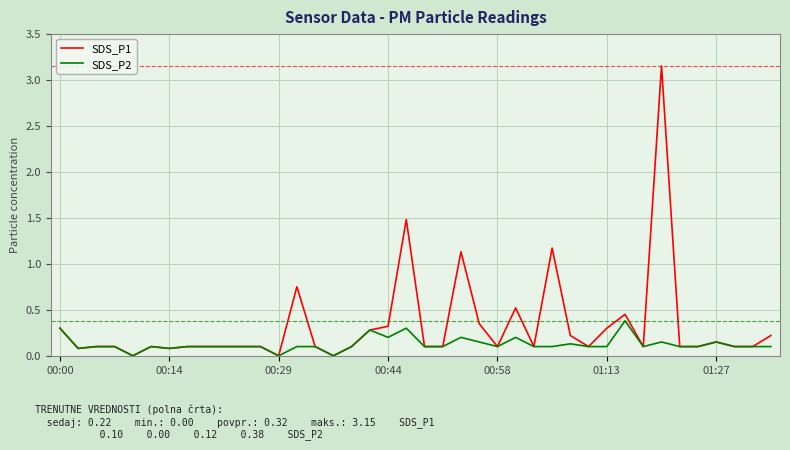

Which series has the largest range (max minus min)?

SDS_P1